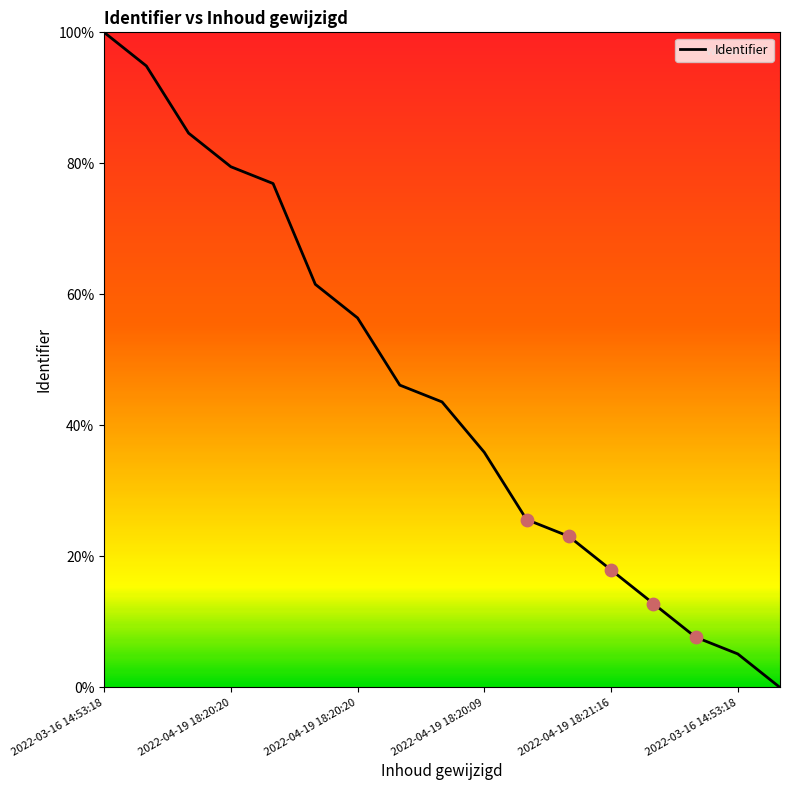

What is the difference between the maximum and minimum values?

100.0